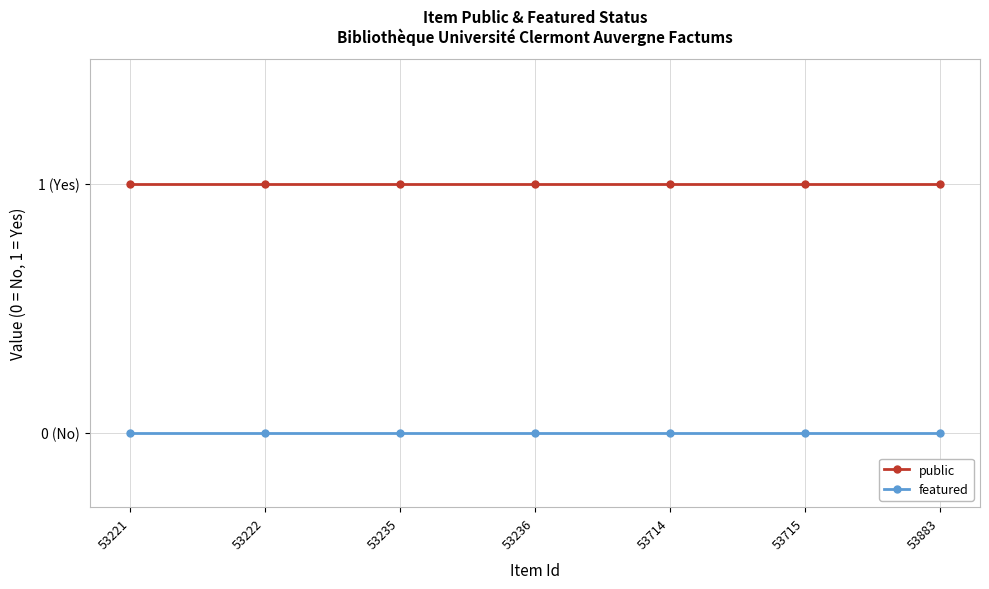

Reading right to left, what are all the values shown in this chart?

public: 1	1	1	1	1	1	1
featured: 0	0	0	0	0	0	0